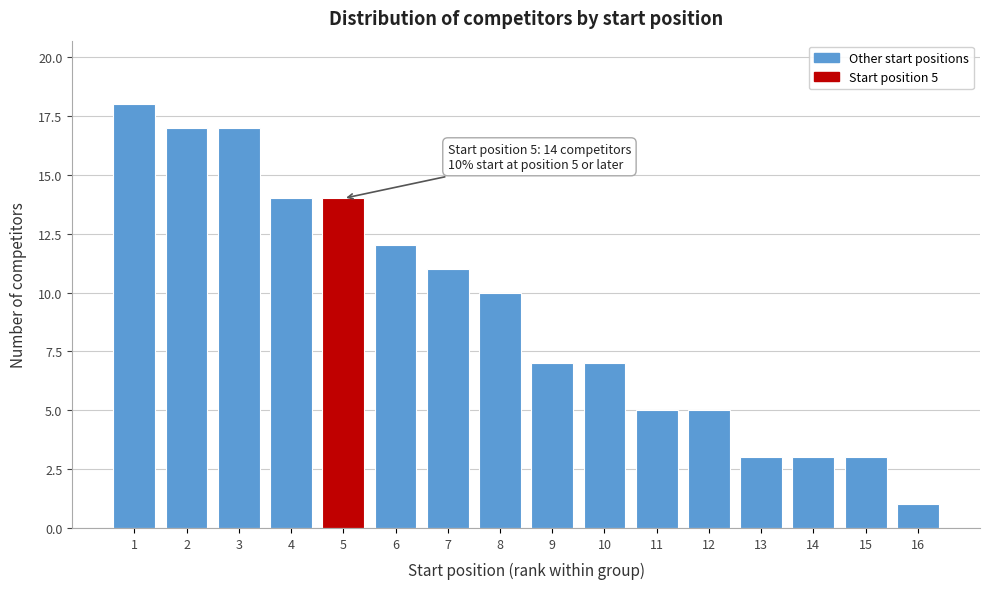

Reading left to right, list all the values displayed in this chart.

1=18	2=17	3=17	4=14	5=14	6=12	7=11	8=10	9=7	10=7	11=5	12=5	13=3	14=3	15=3	16=1